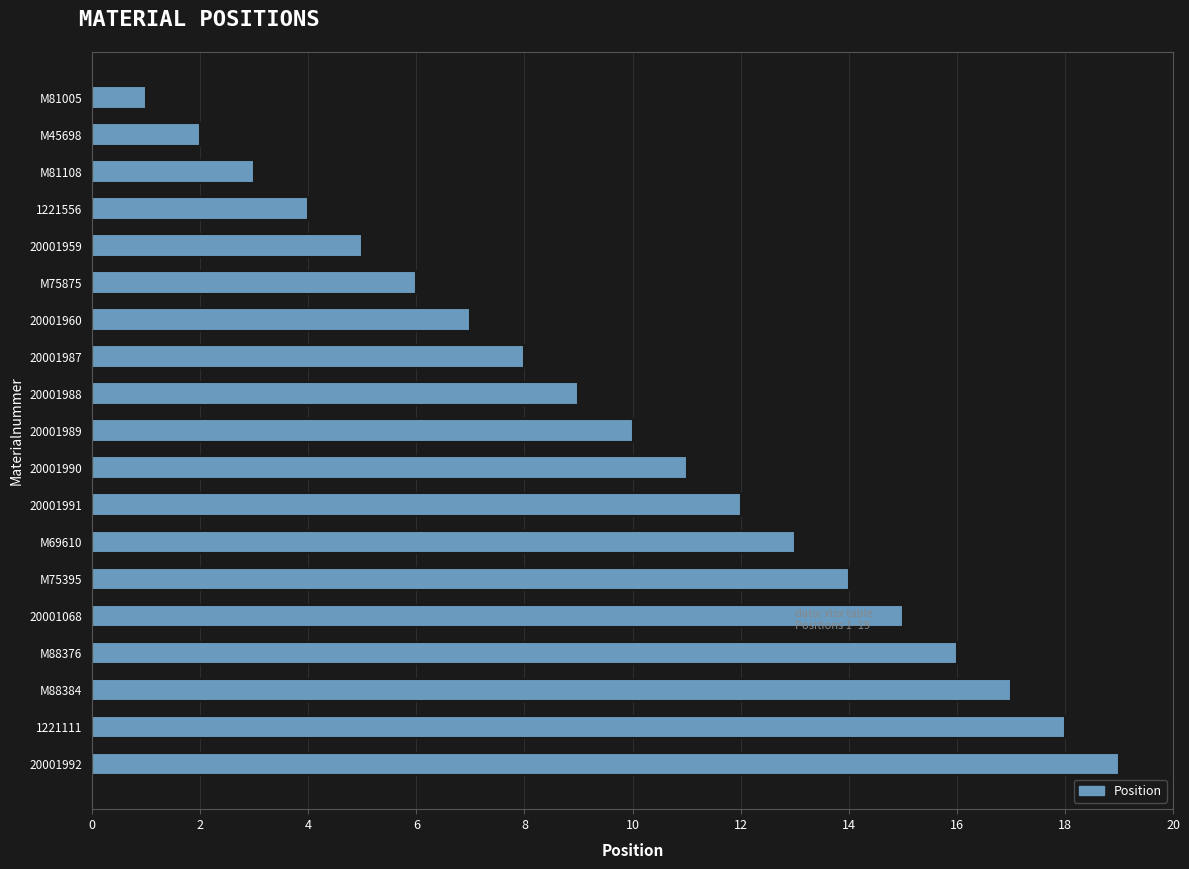

How many bars are there in total?

19